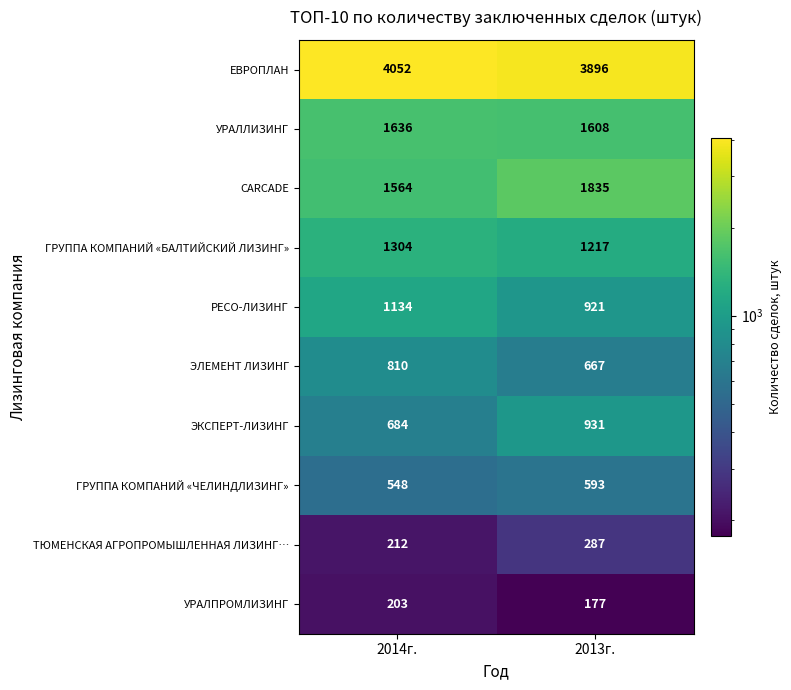

What is the sum of all ЭЛЕМЕНТ ЛИЗИНГ values?

1477